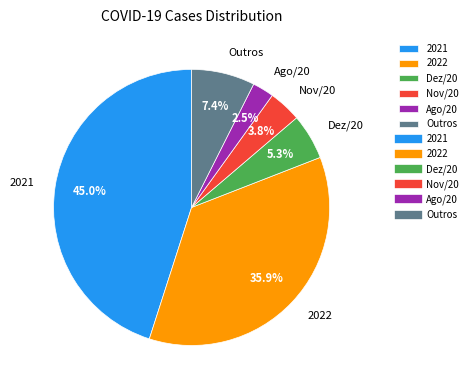

Rank the categories by value from lowest to highest.

Ago/20, Nov/20, Dez/20, Outros, 2022, 2021